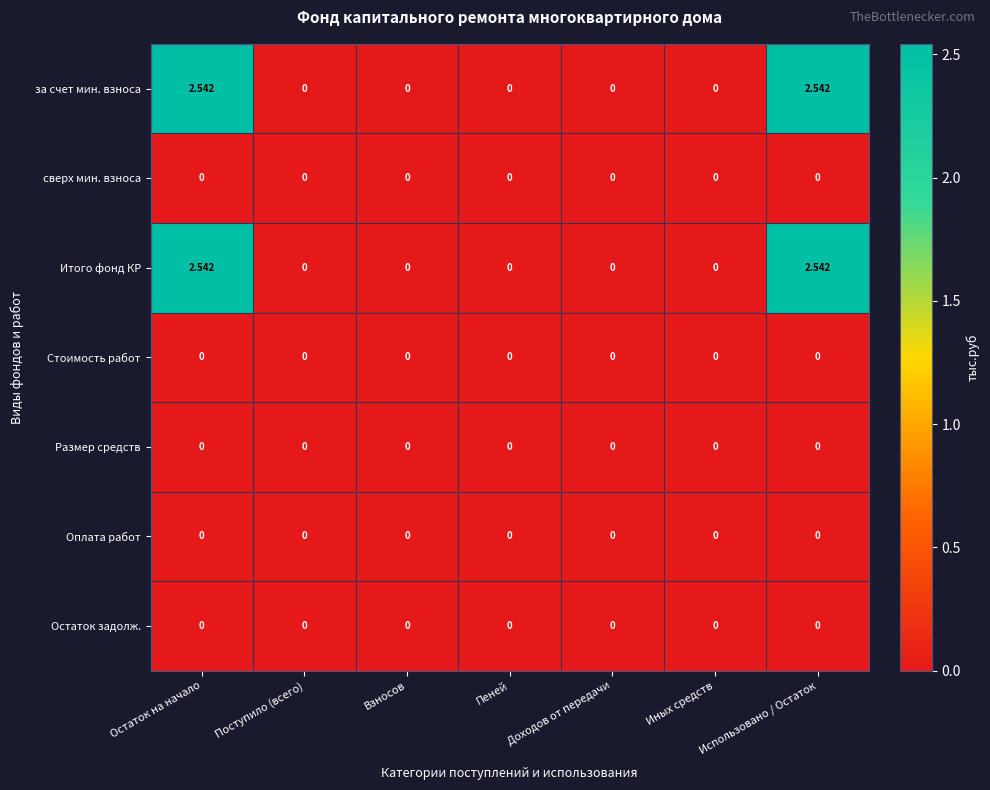

Is the value of Итого фонд КР at Остаток на начало greater than the value of Оплата работ at Доходов от передачи?

Yes